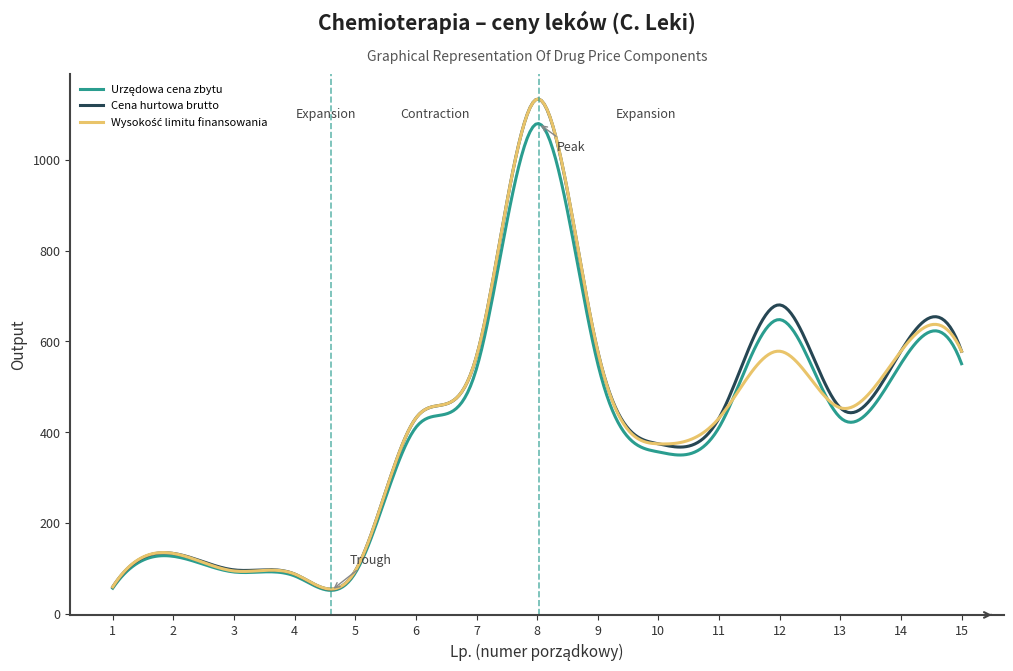

What is the minimum value shown in the chart?

51.3